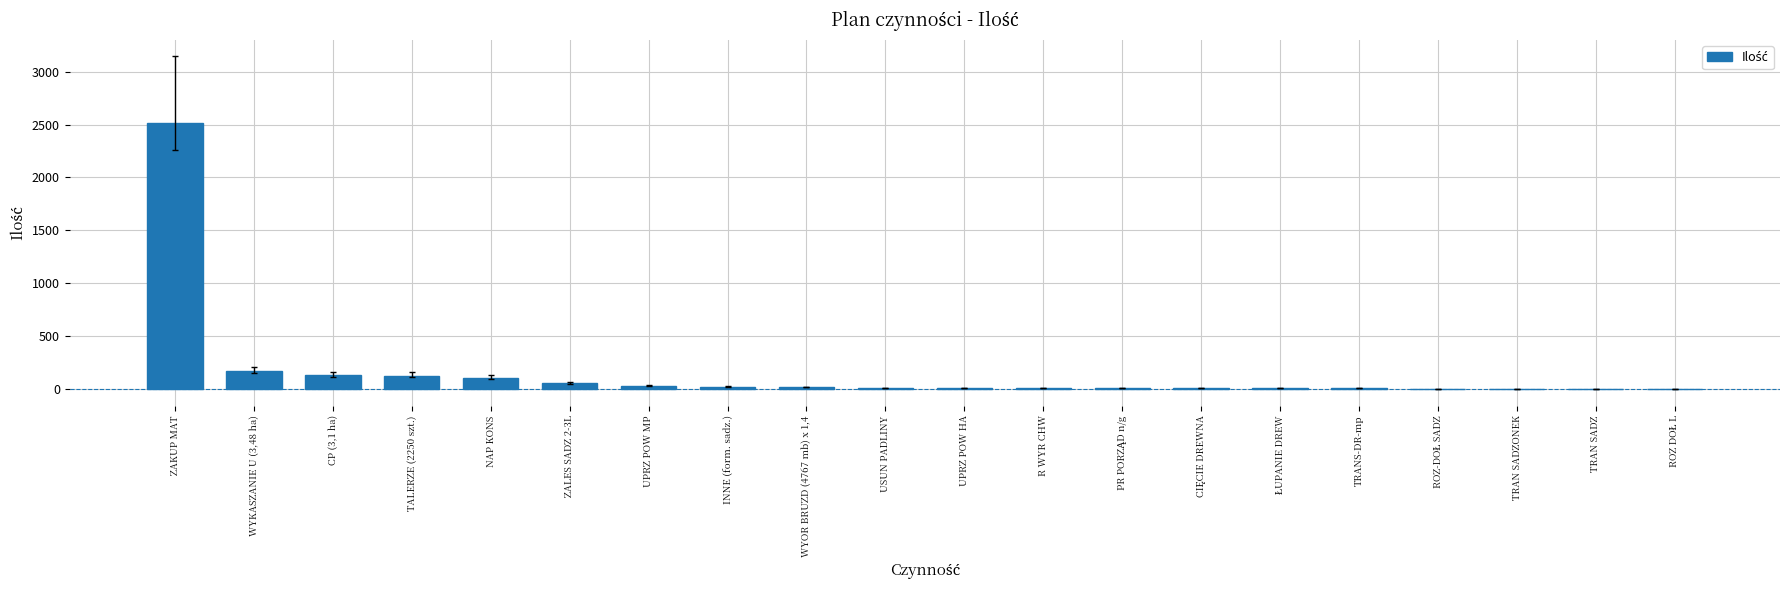

At which category does the chart reach its peak across all series?

ZAKUP MAT